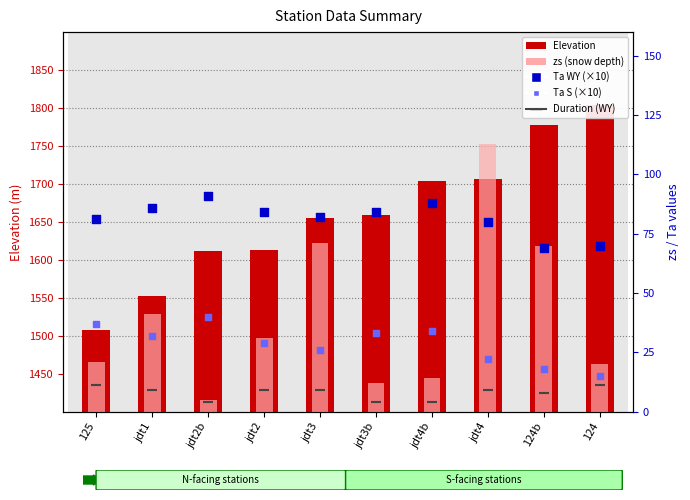

Which series reaches the minimum Y coordinate?

Duration (WY)